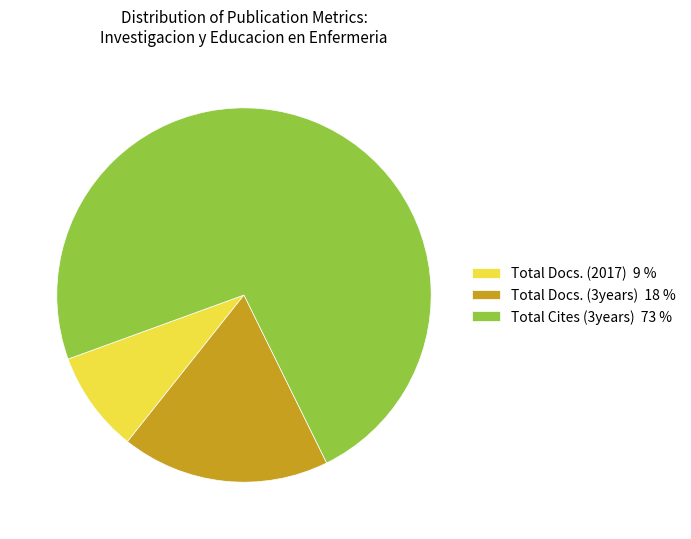

Approximately how many times larger is the value at Total Cites (3years) 73 % compared to Total Docs. (2017) 9 %?

8.4